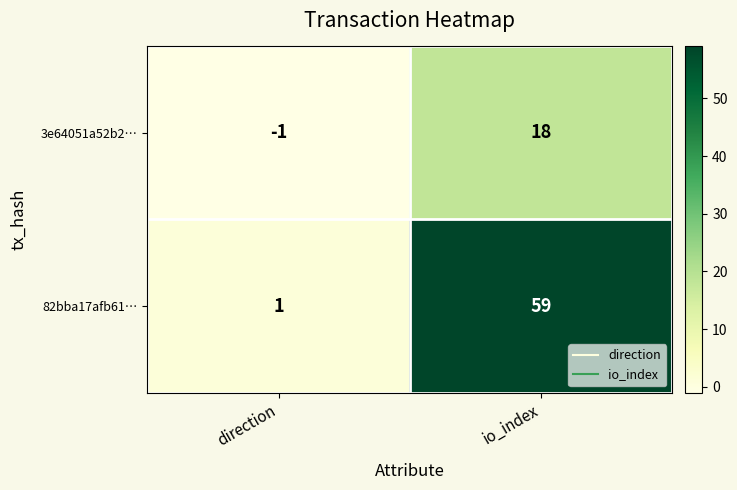

At direction, list the series in order from smallest to largest.

3e64051a52b2…, 82bba17afb61…